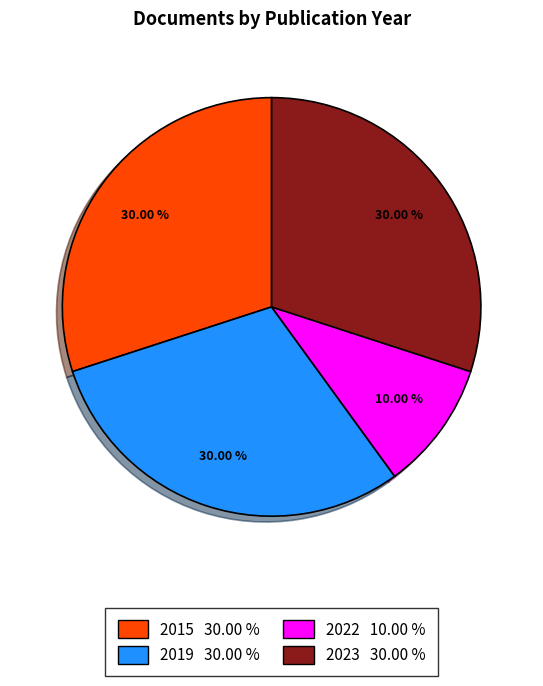

Is 2019 30.00 % the majority of the pie?

No